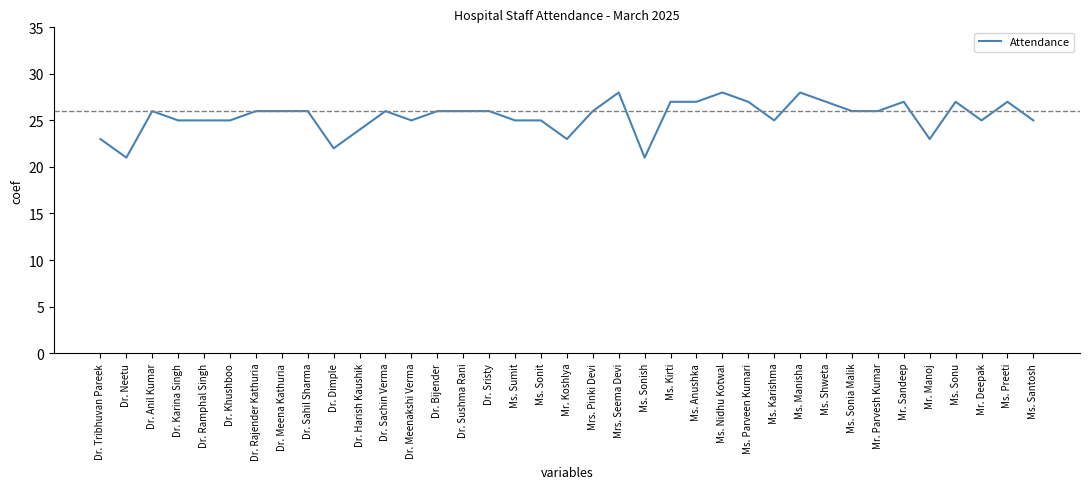

At which label is the value closest to 24?

Dr. Harish Kaushik